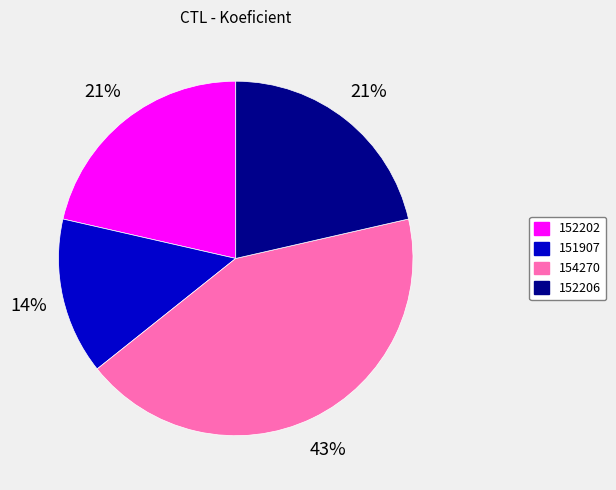

To the nearest percent, what is the difference between the largest and smallest slice percentages?

29%